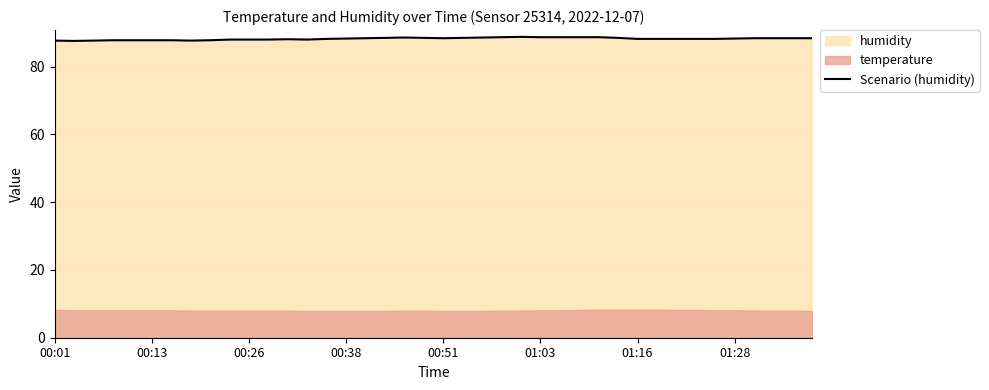

What is the minimum value for Scenario (humidity)?

87.6